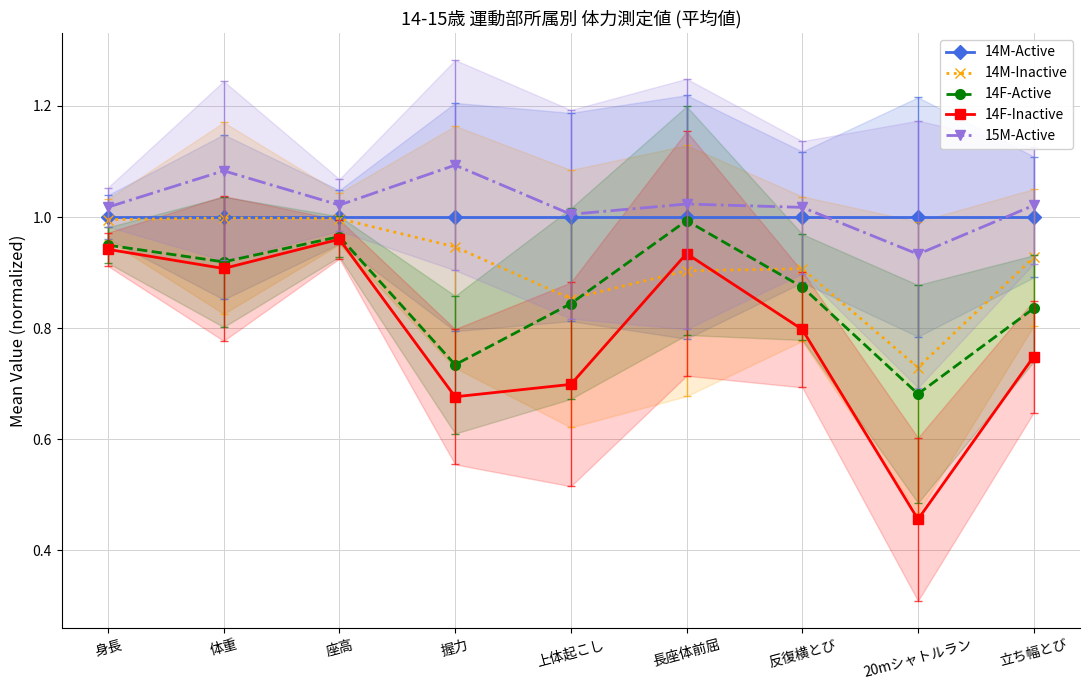

What is the label of the 8th point from the right?

体重